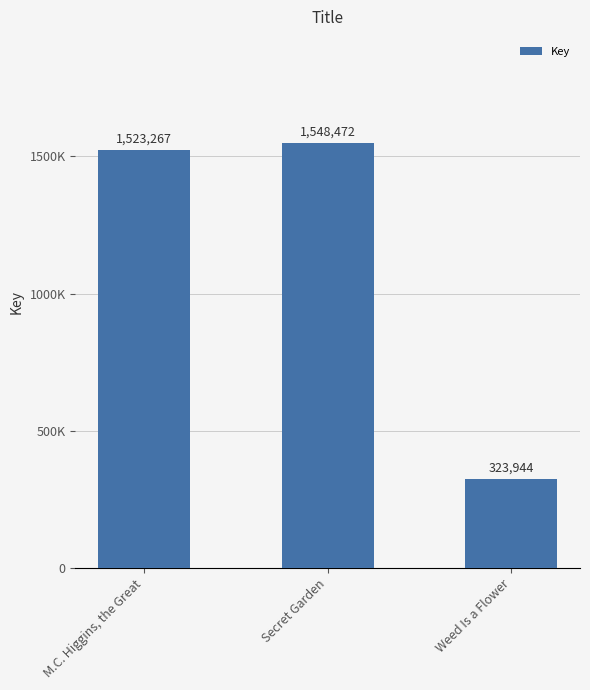

Reading left to right, list all the values displayed in this chart.

1523267	1548472	323944